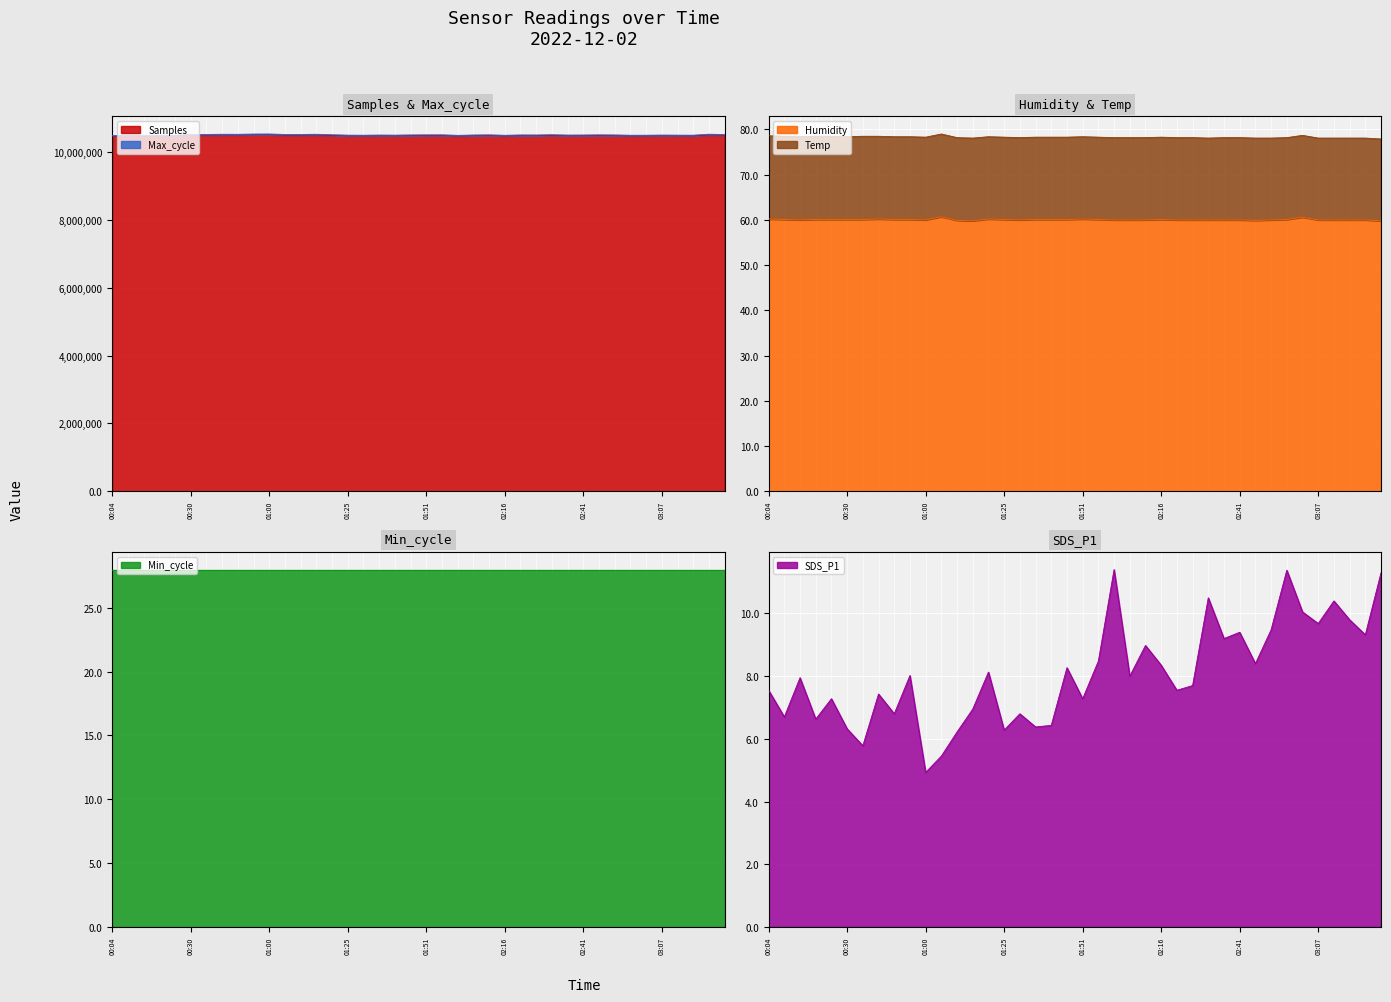

What is the value of the Samples point at the 35th from the left?

10475860.0